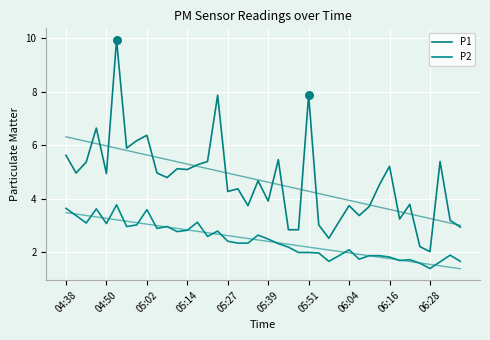

What are all the series names shown in the legend?

P1, P2